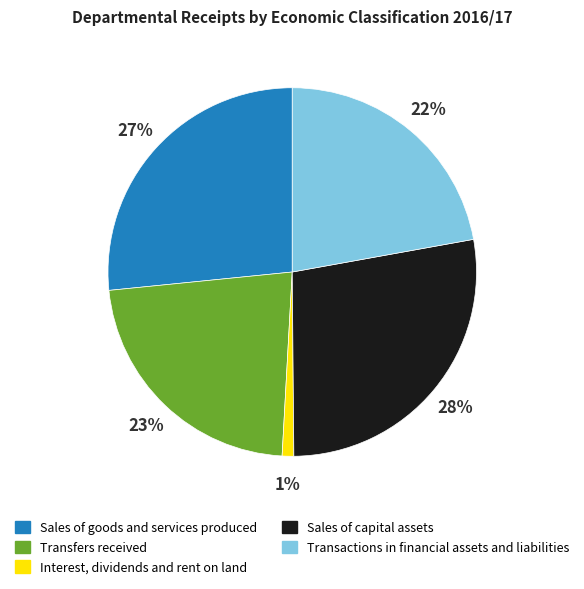

Count the number of slices in the pie.

5